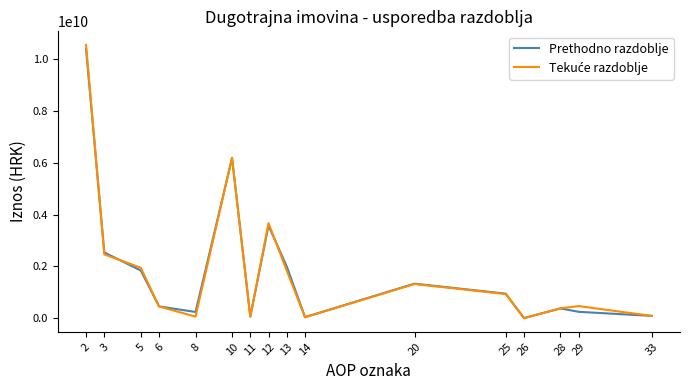

Which series changed the most between 5 and 12?

Prethodno razdoblje